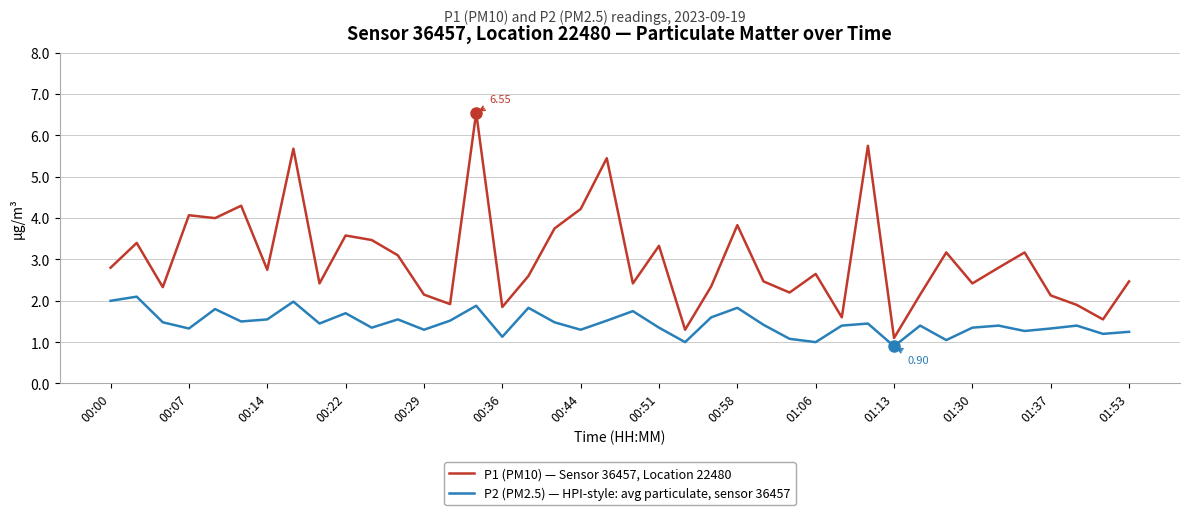

True or false: P1 (PM10) — Sensor 36457, Location 22480 and P2 (PM2.5) — HPI-style: avg particulate, sensor 36457 cross at least once.

False